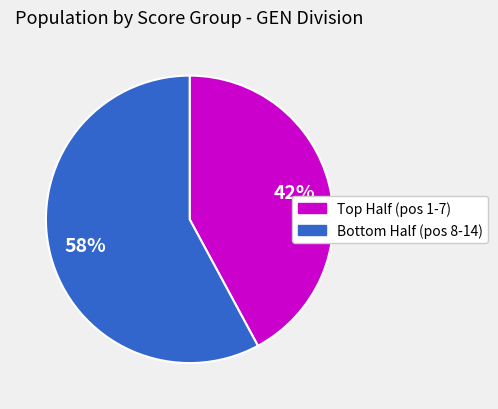

Does any single category account for the majority?

Yes